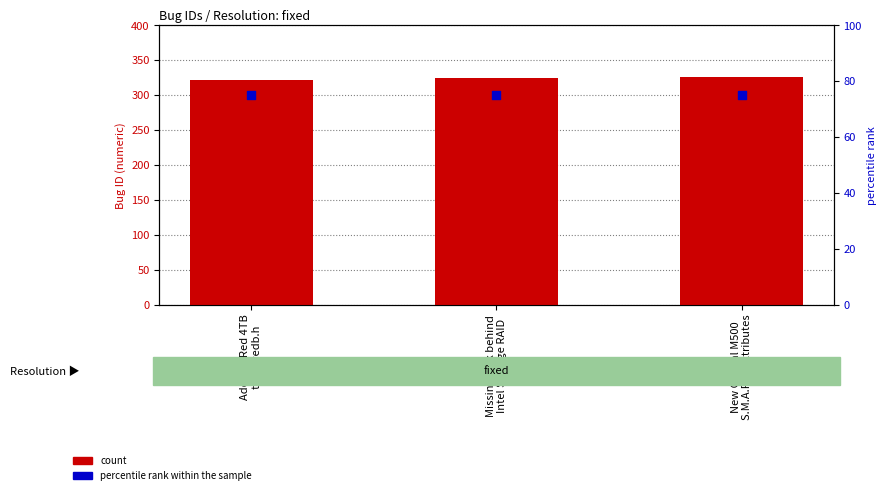

Which series has the largest total across all categories?

count